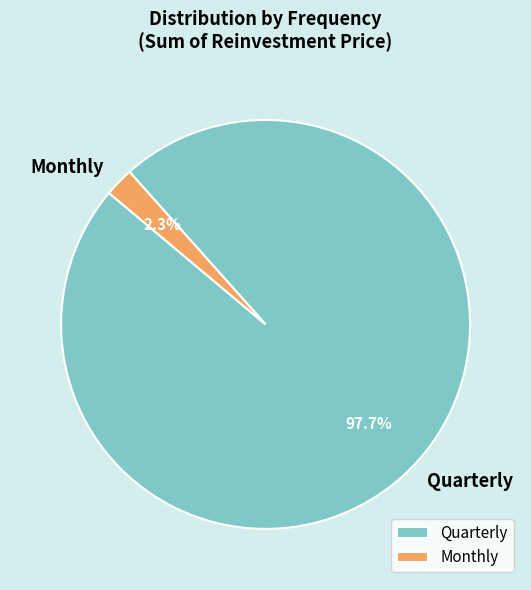

Which category has the biggest portion of the pie?

Quarterly